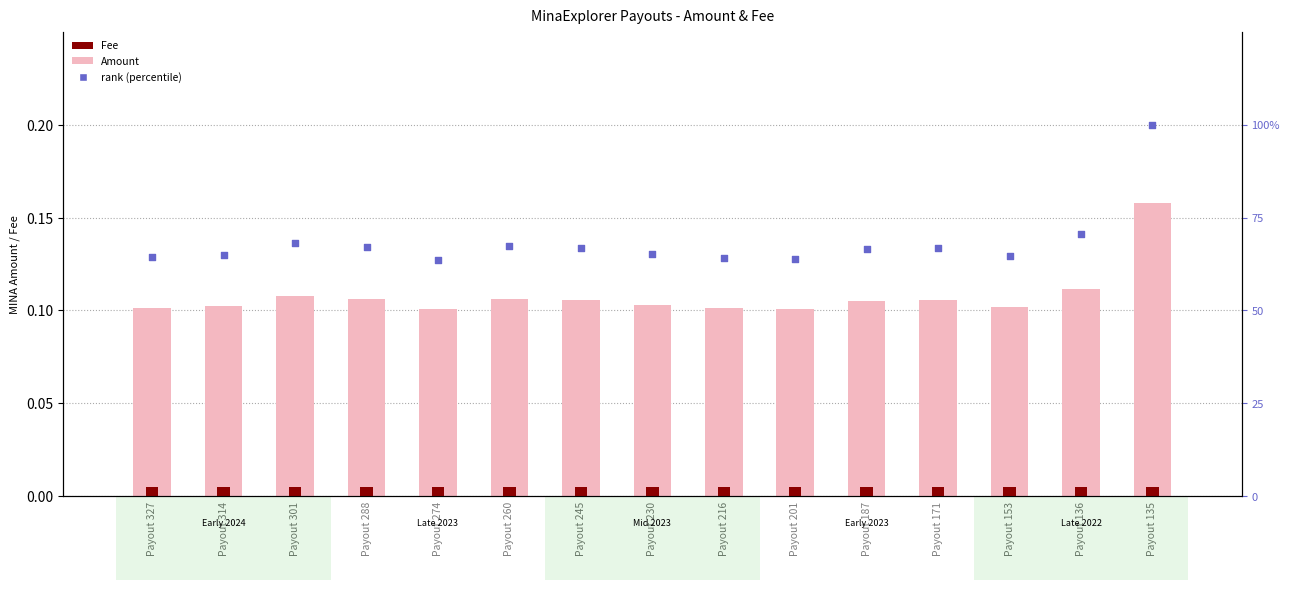

At how many categories does at least one series exceed 56?

15